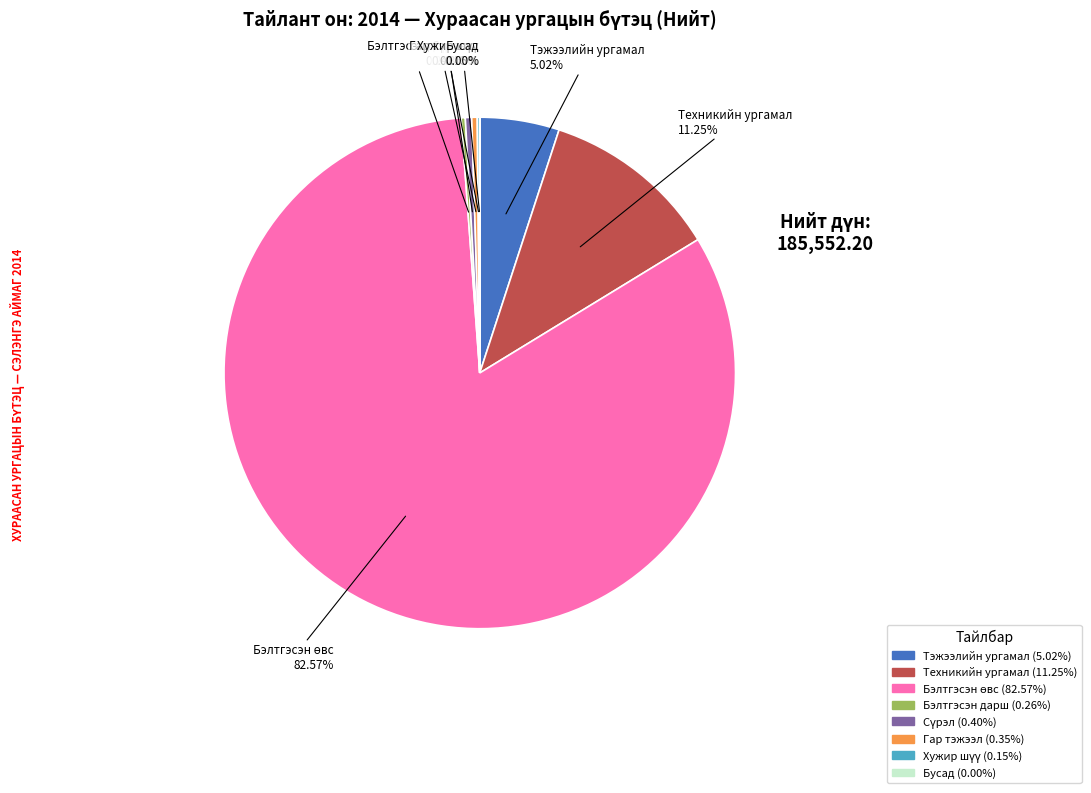

Do Техникийн ургамал and Тэжээлийн ургамал together represent more than half of the pie?

No